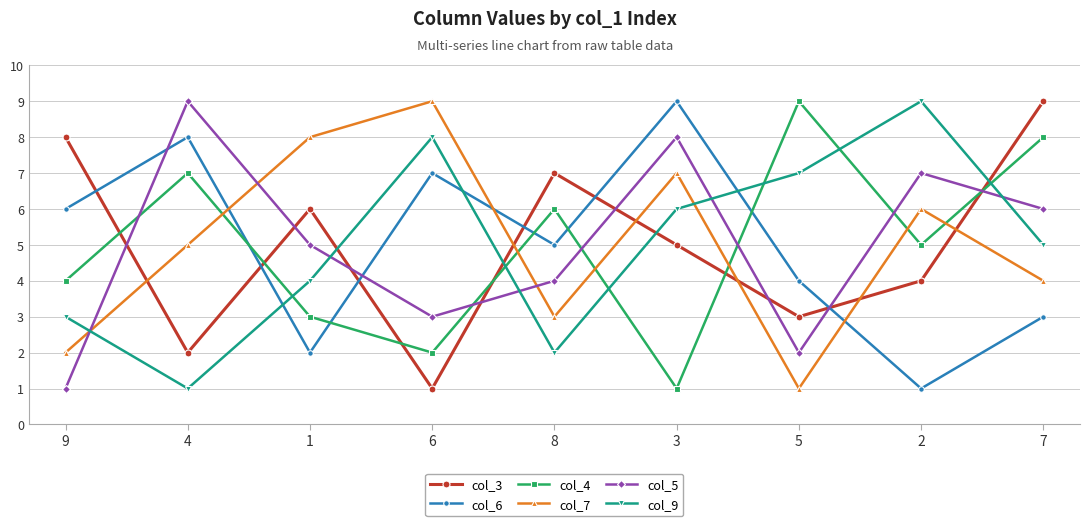

Where is col_7 nearest to the value 5?

4